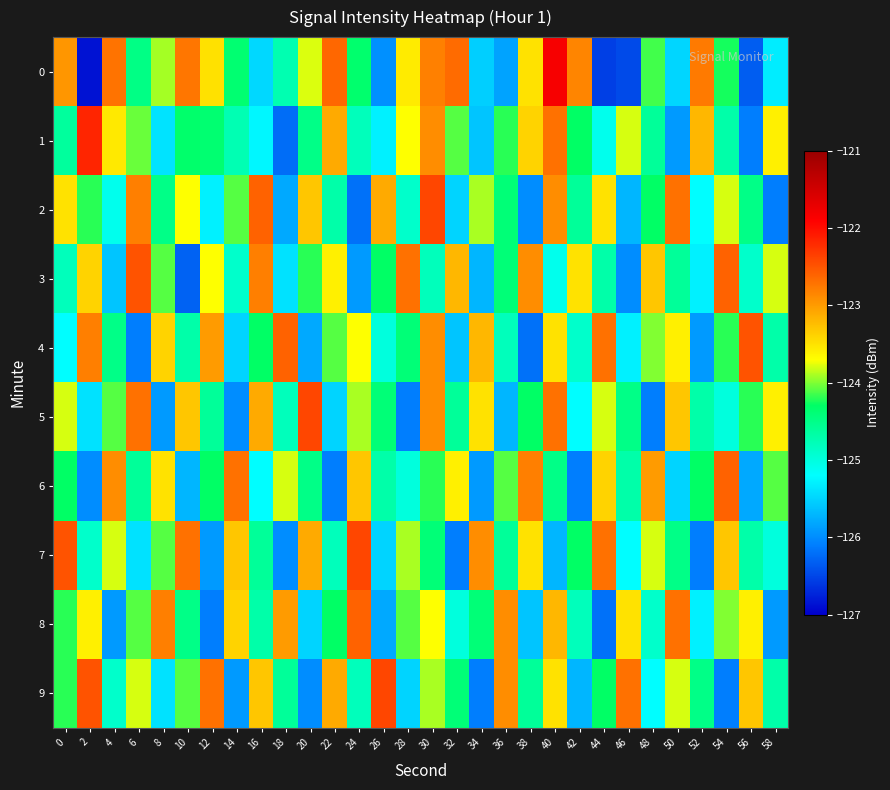

List the series in order of their peak value, lowest first.

6, 8, 3, 4, 2, 5, 7, 9, 1, 0